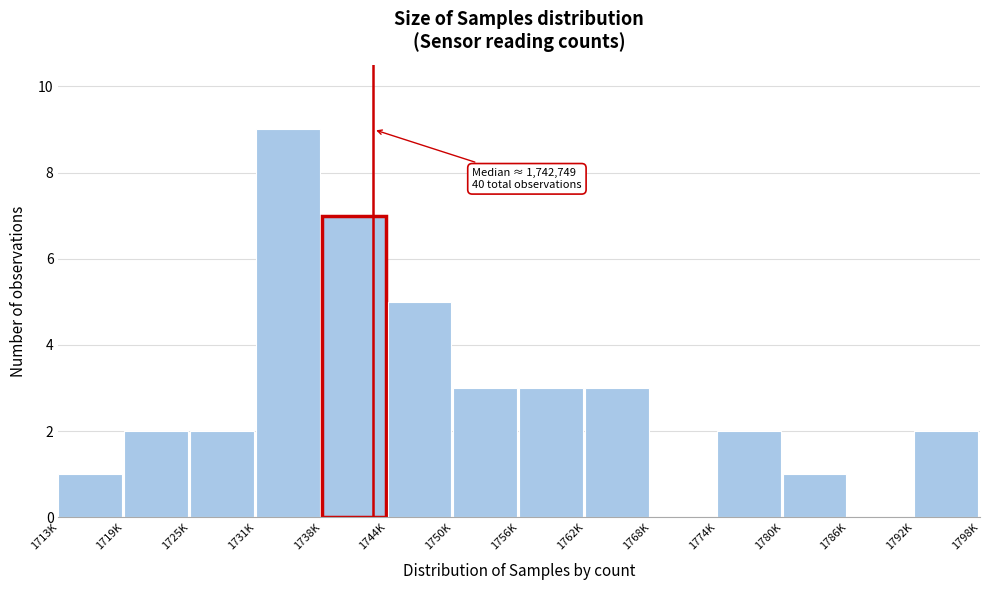

Reading left to right, what are all the values shown in this chart?

1713K=1	1719K=2	1725K=2	1731K=9	1738K=7	1744K=5	1750K=3	1756K=3	1762K=3	1768K=0	1774K=2	1780K=1	1786K=0	1792K=2